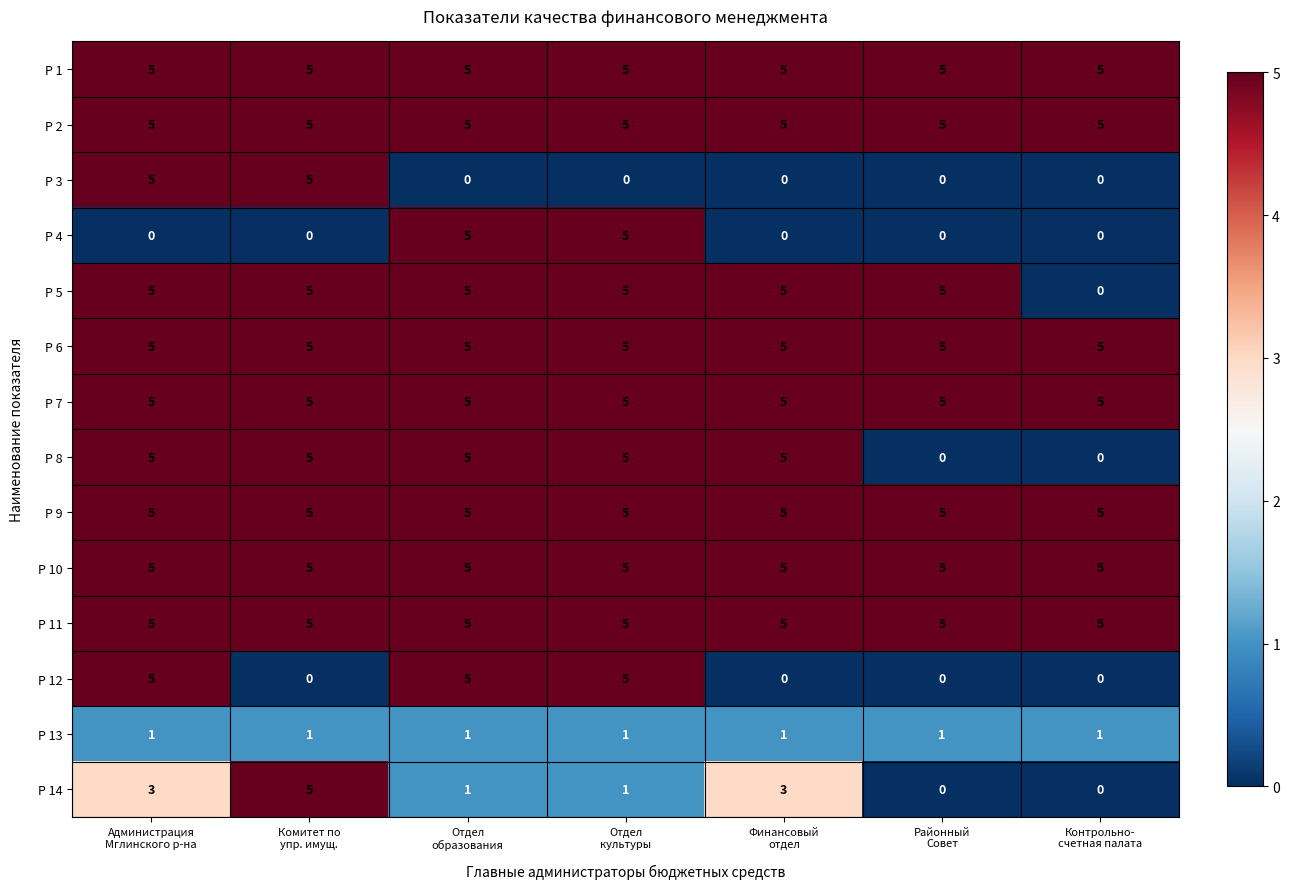

What is the minimum value for Р 9?

5